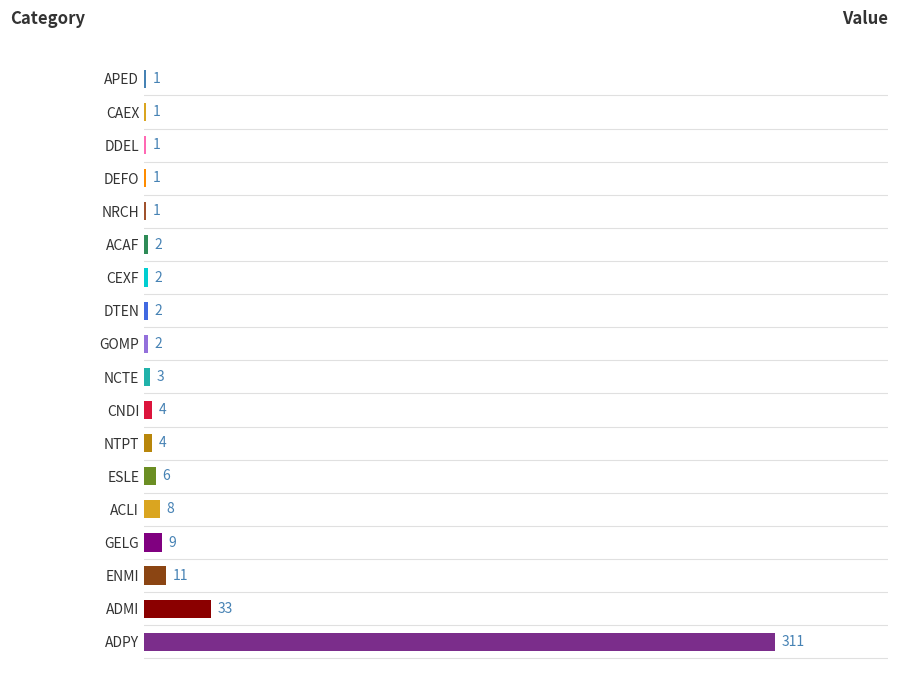

What is the sum of all values?

402